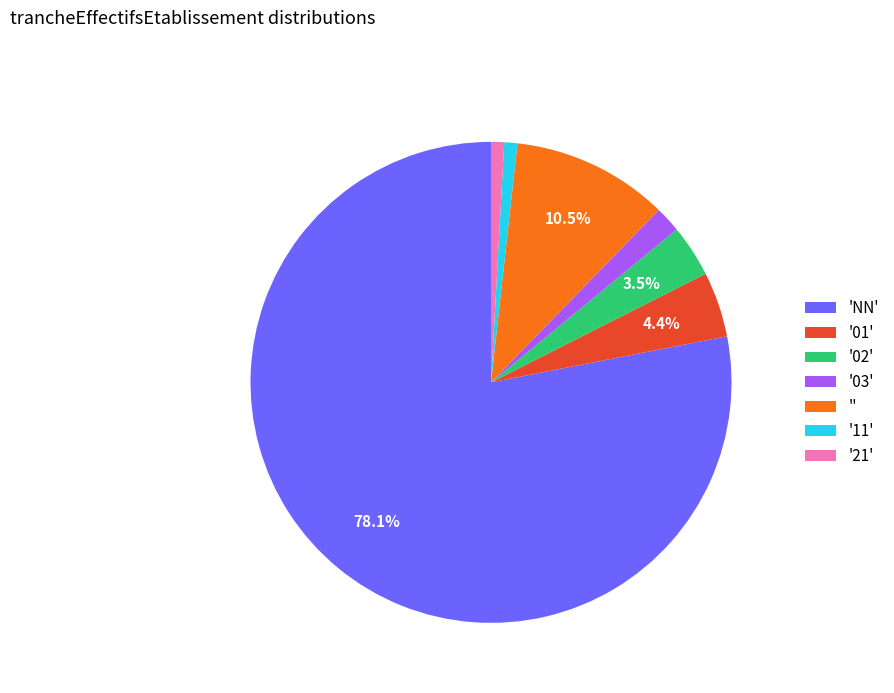

Which slice represents more than half of the pie?

'NN'